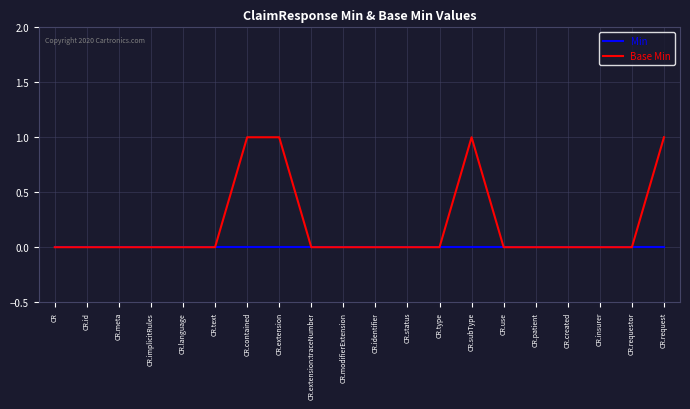

Rank the series by their average value, from lowest to highest.

Min, Base Min